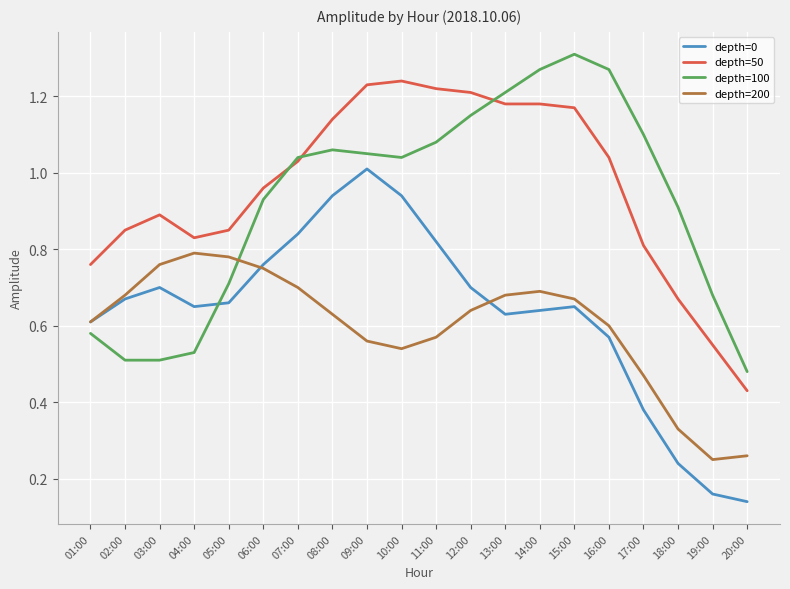

How many distinct data groups are displayed?

4